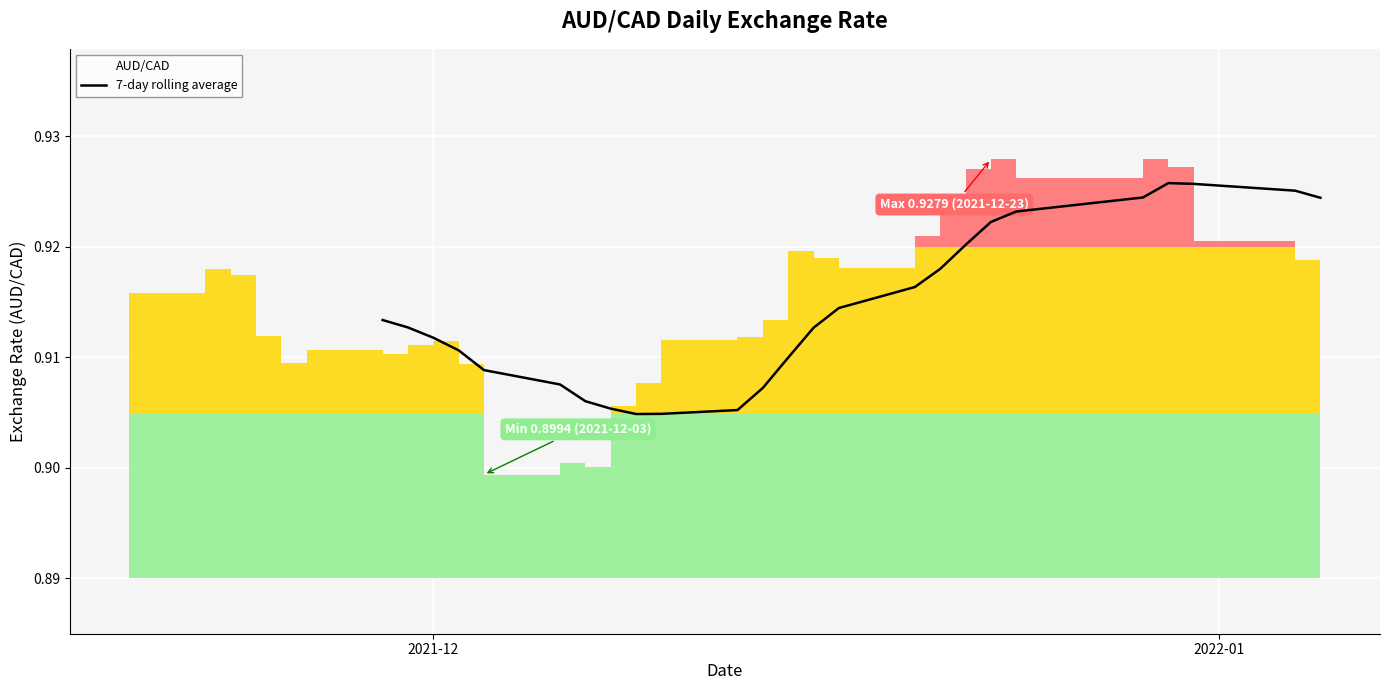

What is the maximum value shown in the chart?

0.9